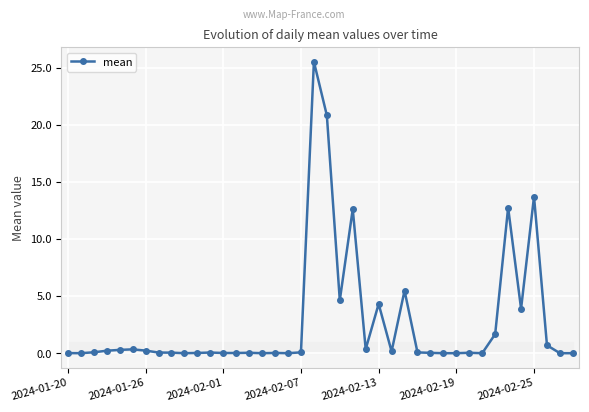

True or false: there are more than 1 points higher than both neighbors.

True